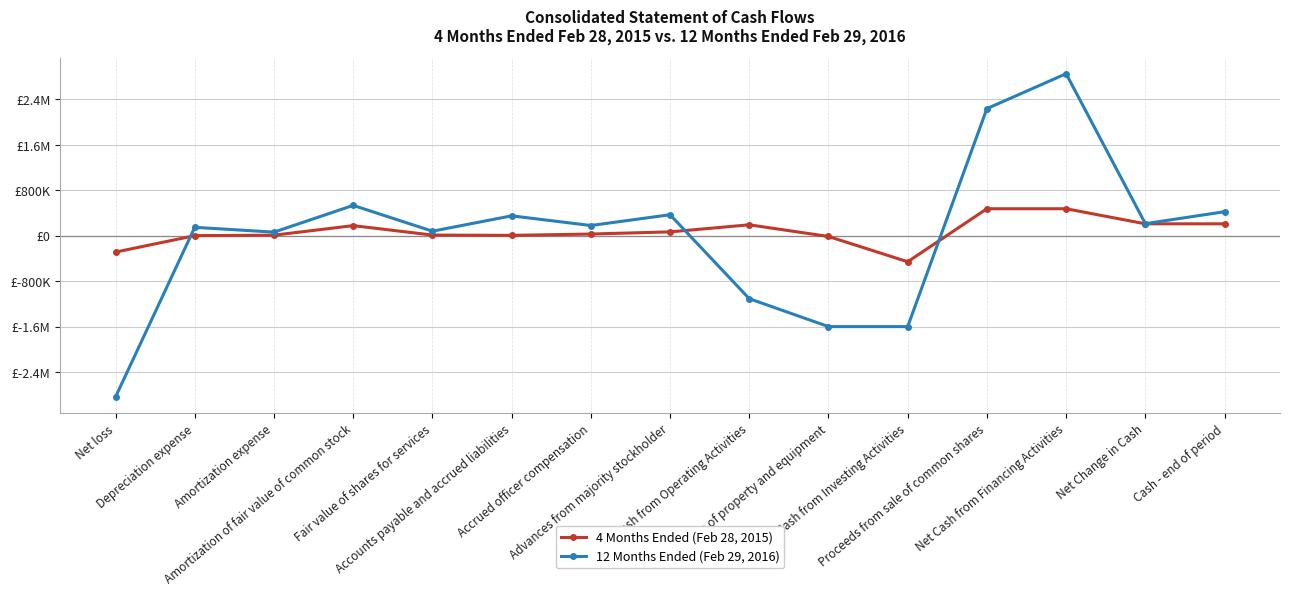

Is this an area chart (filled region under the line)?

No